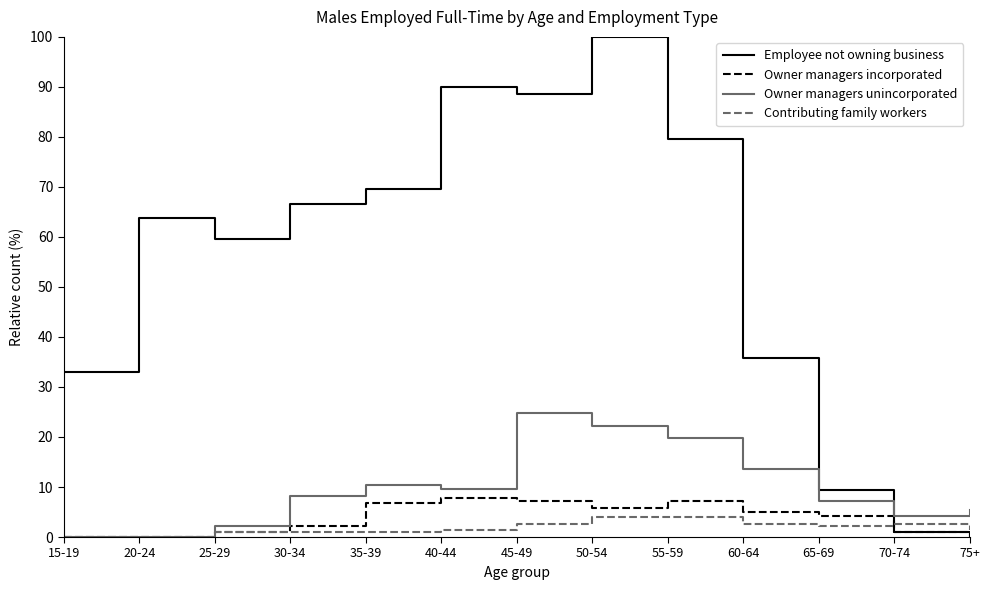

True or false: Employee not owning business has more than 2 points higher than both neighbors.

True